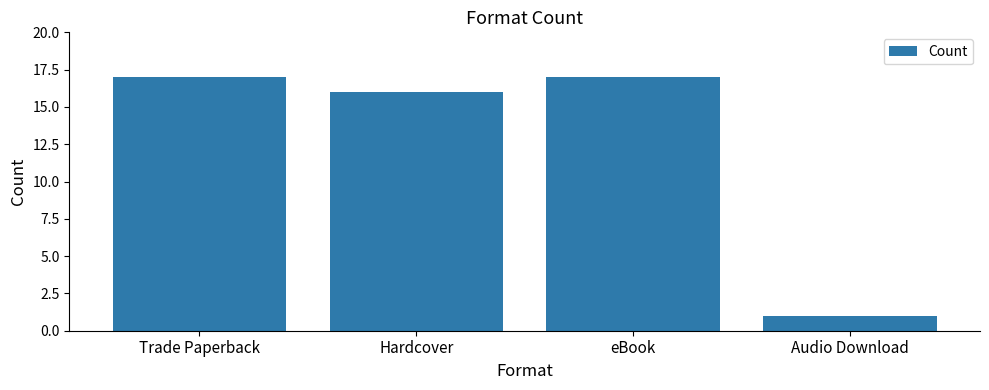

Does the chart contain any negative values?

No